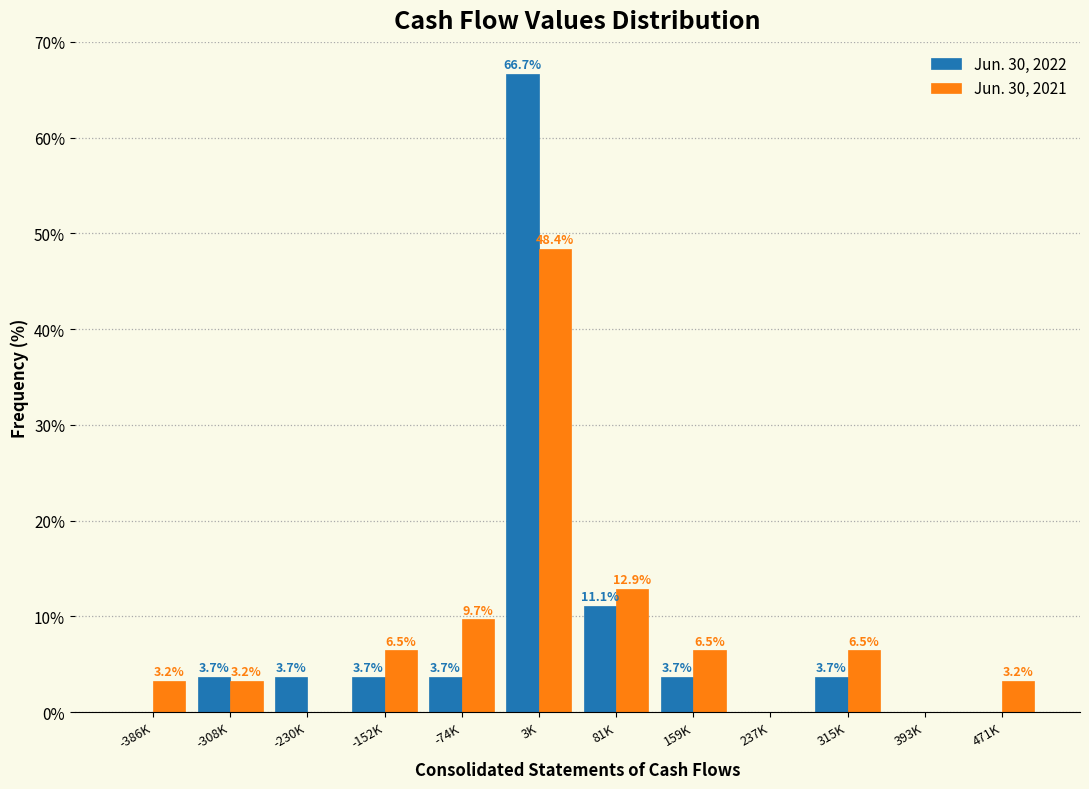

Reading left to right, extract all data points from this chart.

Jun. 30, 2022: -386K=0.0	-308K=3.7	-230K=3.7	-152K=3.7	-74K=3.7	3K=66.7	81K=11.1	159K=3.7	237K=0.0	315K=3.7	393K=0.0	471K=0.0
Jun. 30, 2021: -386K=3.2	-308K=3.2	-230K=0.0	-152K=6.5	-74K=9.7	3K=48.4	81K=12.9	159K=6.5	237K=0.0	315K=6.5	393K=0.0	471K=3.2